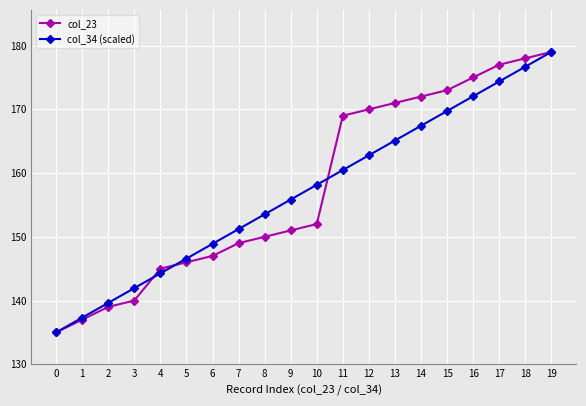

What is the total value across all series at 13?

336.1